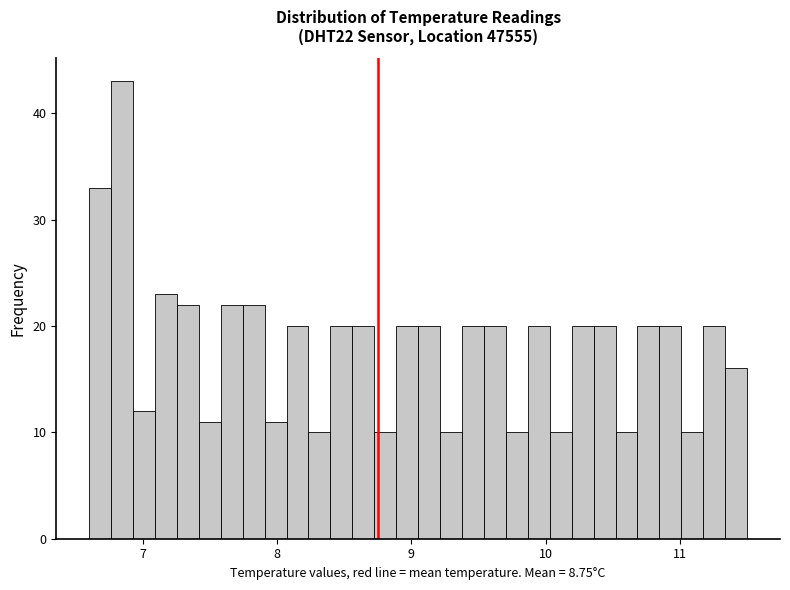

Around what value on the x-axis is the tallest bar? Give the approximate position of its centre, as read against the axis.

6.8